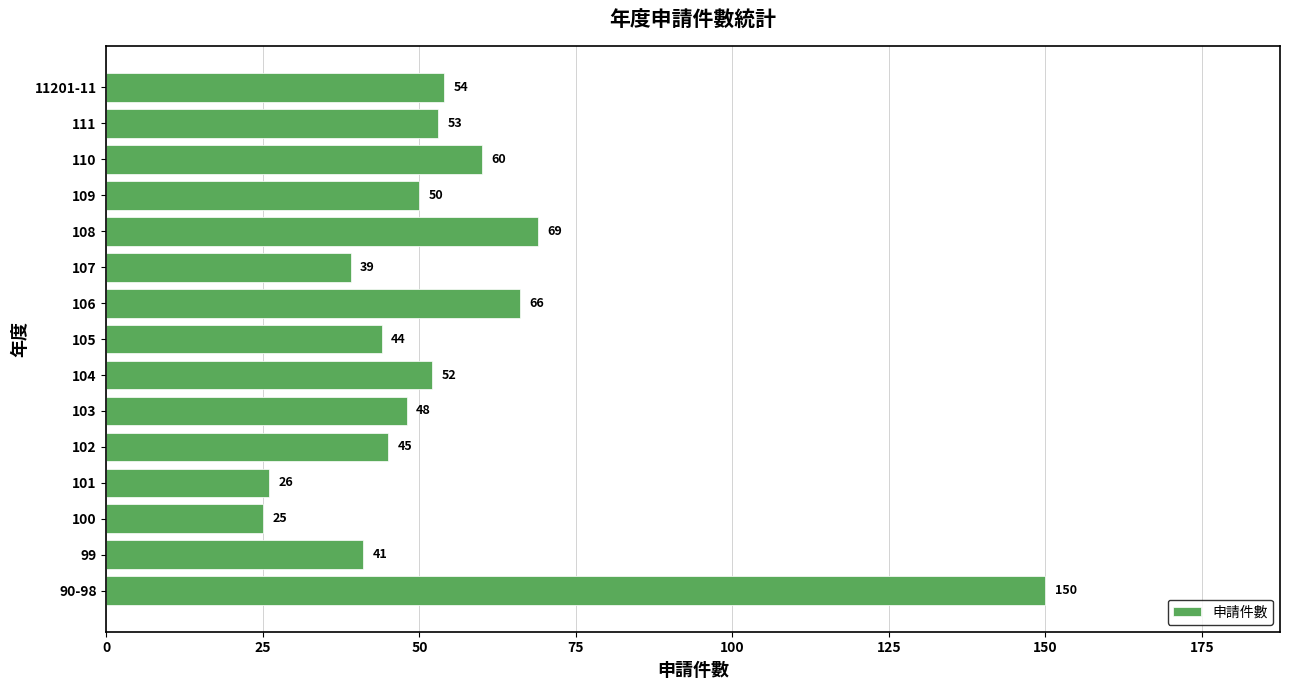

The value at 101 is 9. True or false?

False